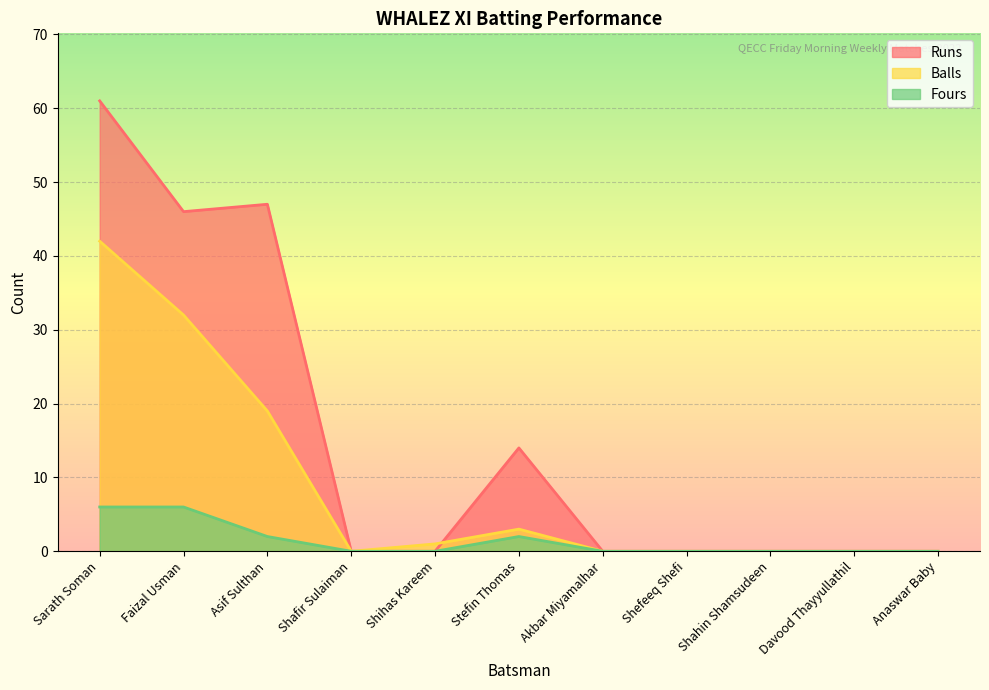

True or false: Runs and Balls cross at least once.

True